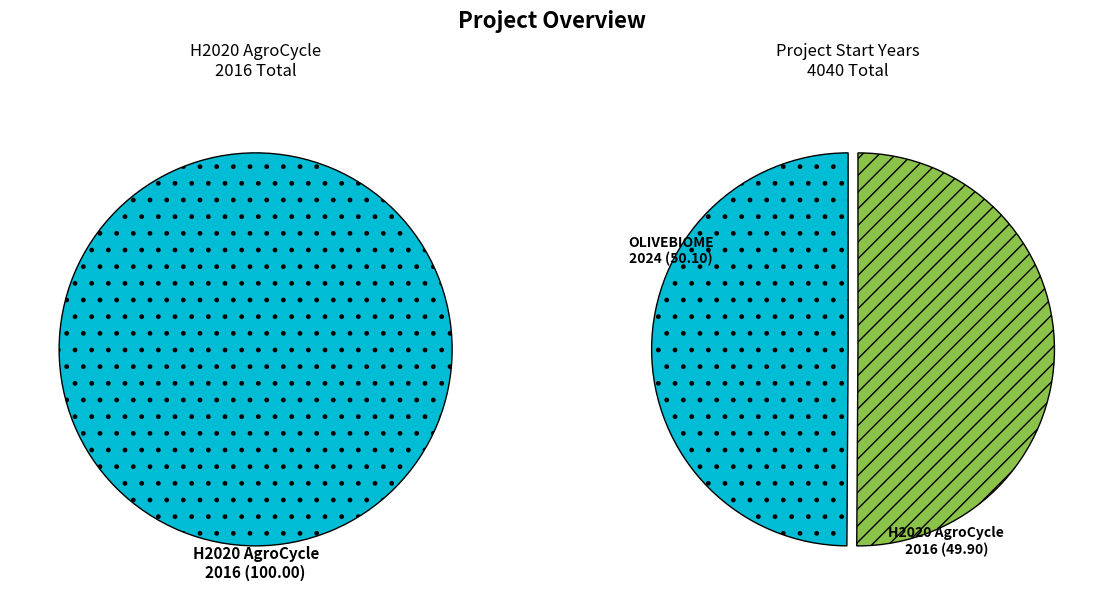

What percentage is the H2020 AgroCycle Project slice, to the nearest percent?

50%